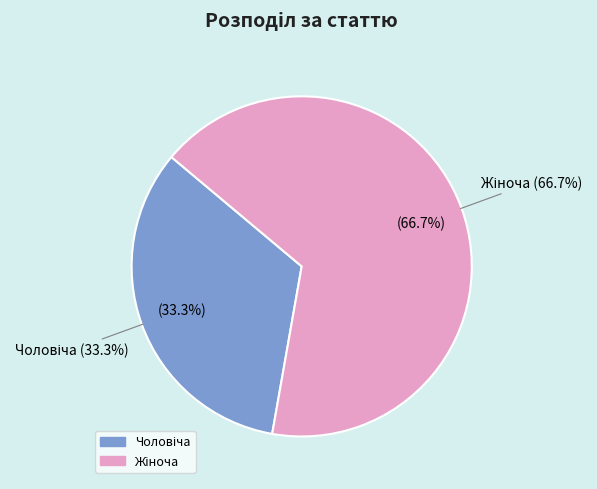

How many segments does this pie chart have?

2